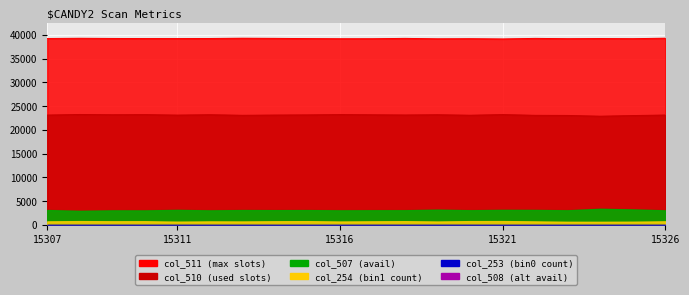

The value of col_510 at 15326 is 11892. True or false?

False